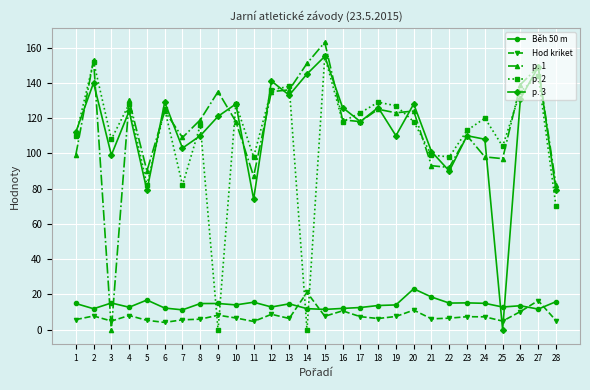

Is the value of p. 2 at 9 greater than the value of Hod kriket at 17?

No